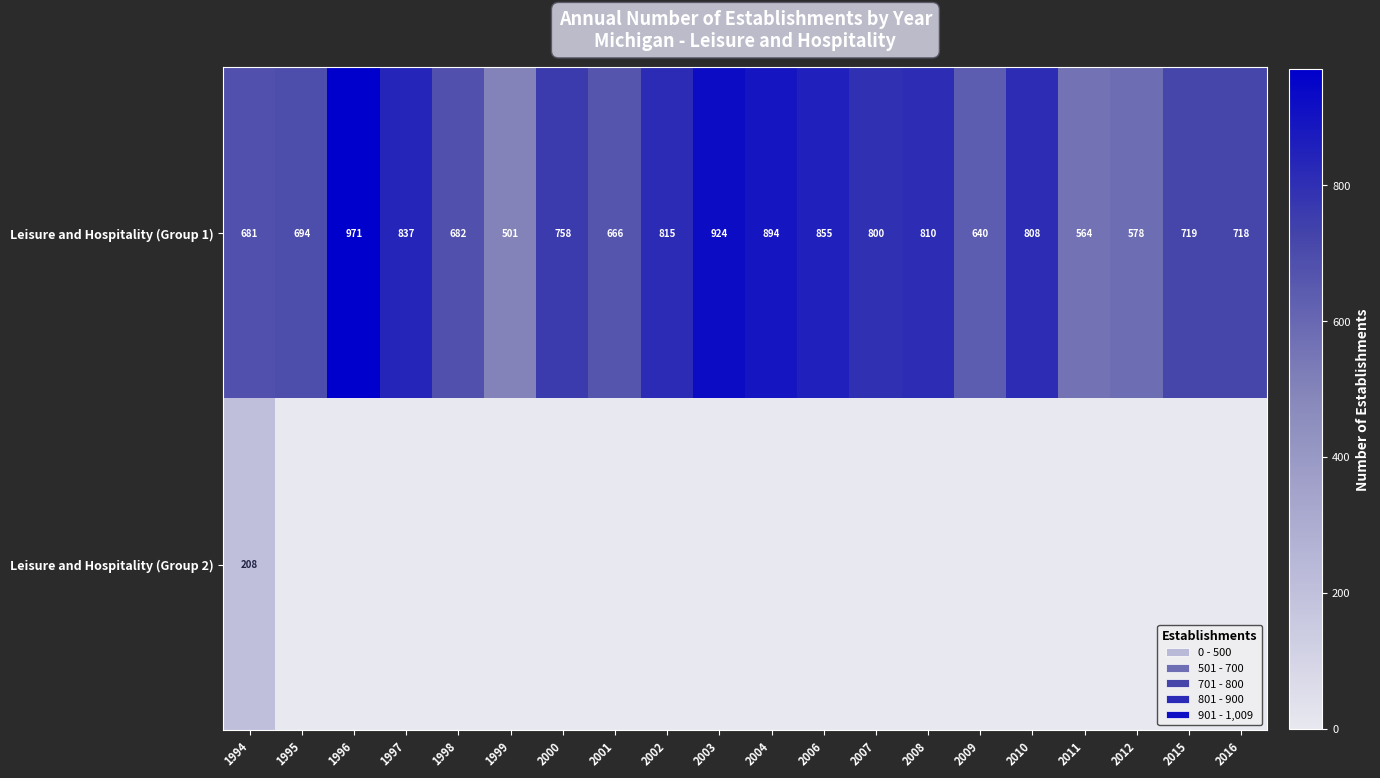

What is the difference between the maximum and second lowest values in the Leisure and Hospitality (Group 1) series?

407